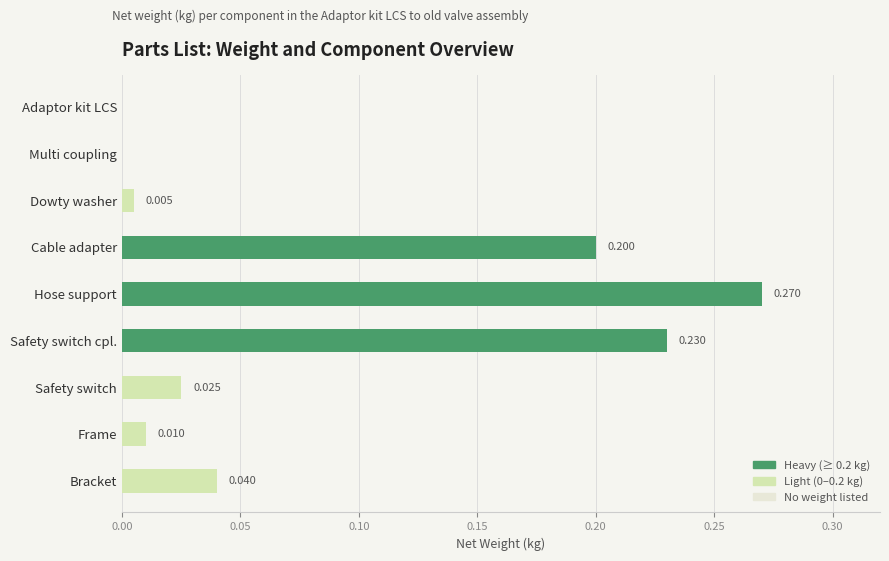

Which category has the highest value across all series?

Hose support